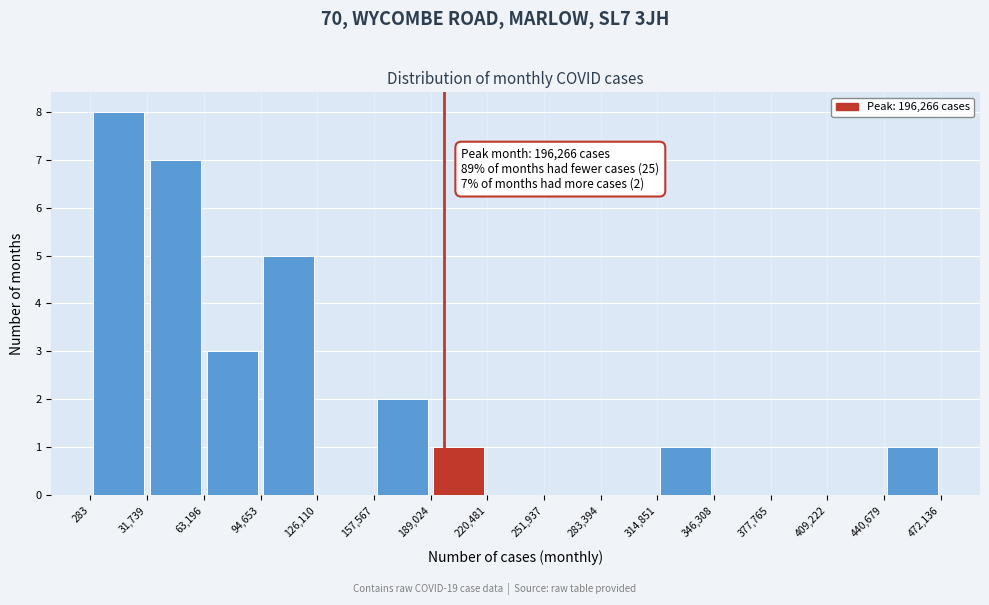

Which range on the x-axis has the tallest bar?

283 to 31,739